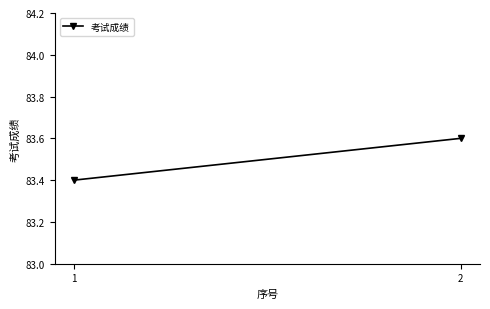

What is the difference between the maximum and minimum values?

0.2